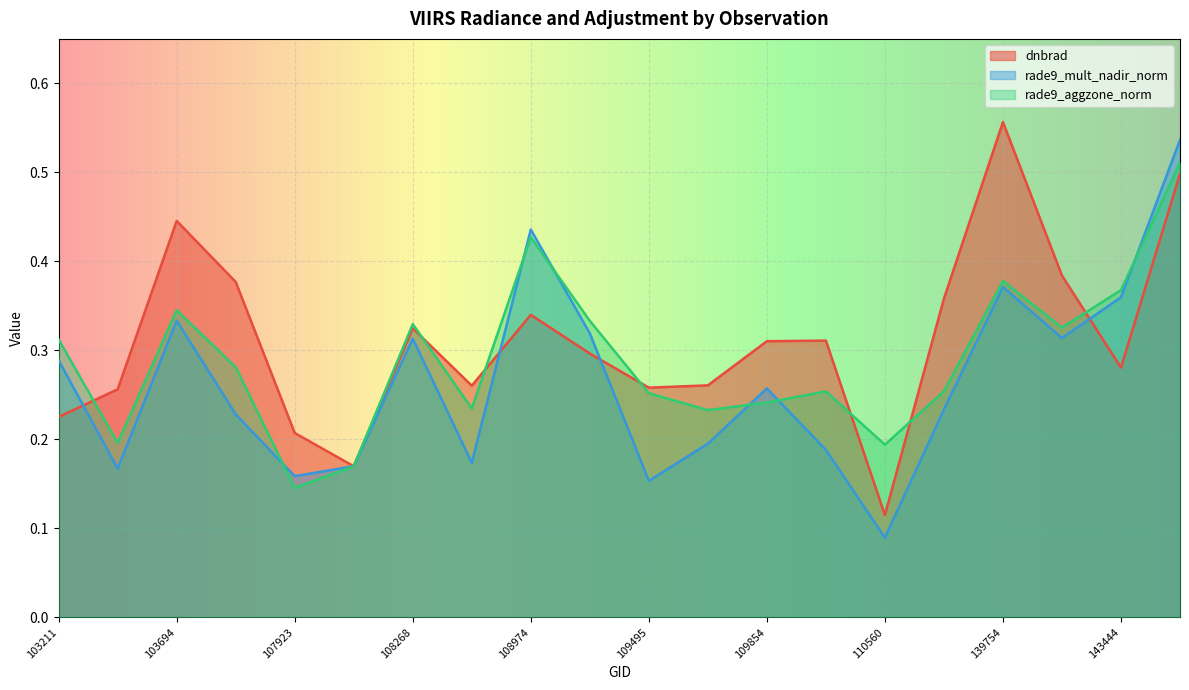

How many interior local valleys does the dnbrad series have?

5